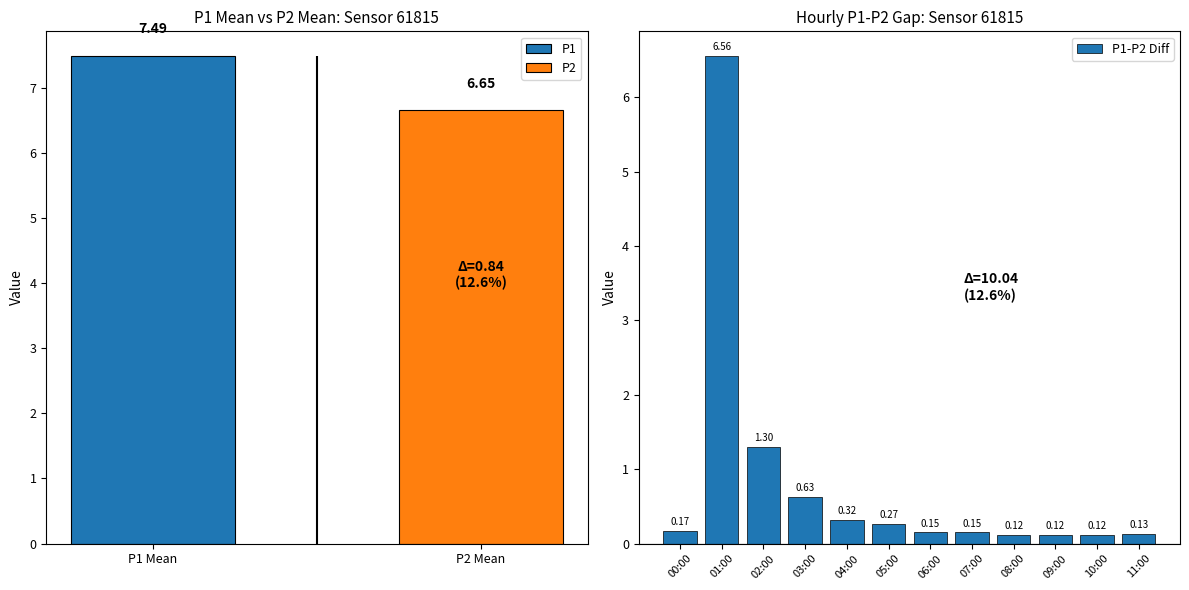

What position from the right is 08:00?

4